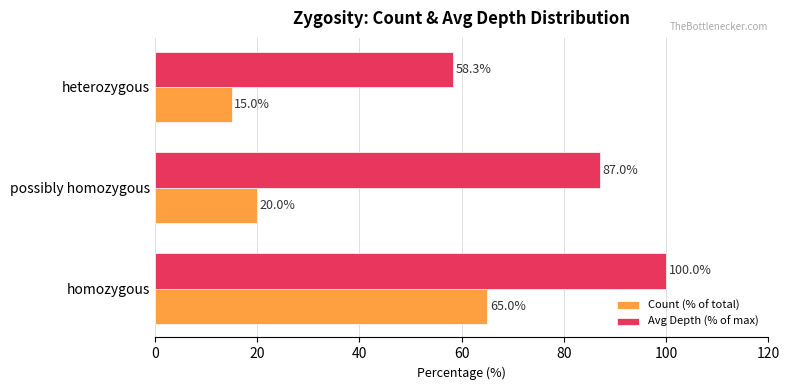

What are all the series names shown in the legend?

Count (% of total), Avg Depth (% of max)